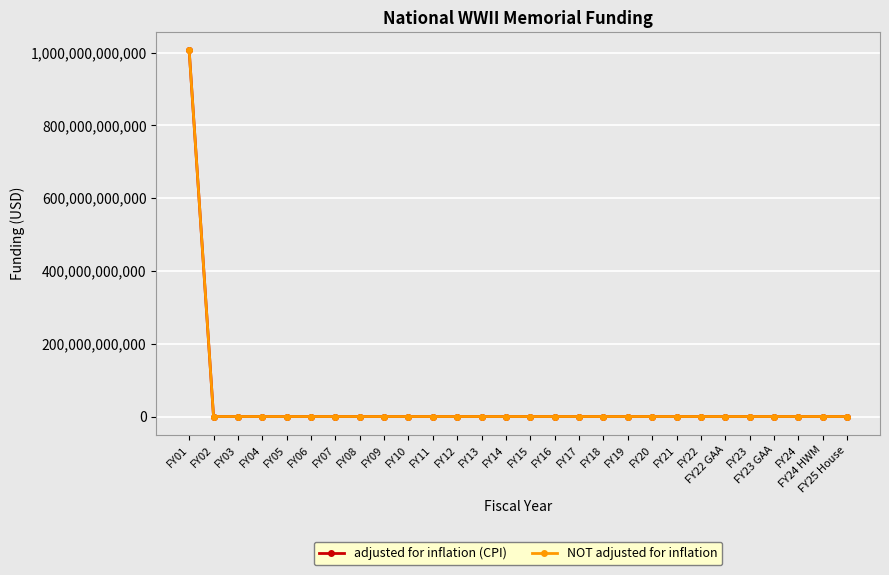

Does the chart have visible grid lines?

Yes